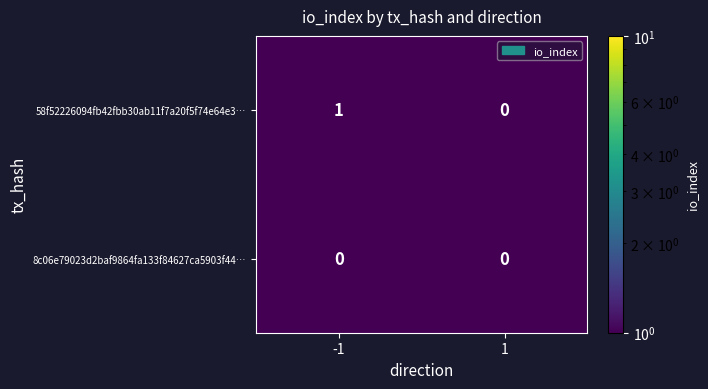

Count the number of categories in the chart.

2